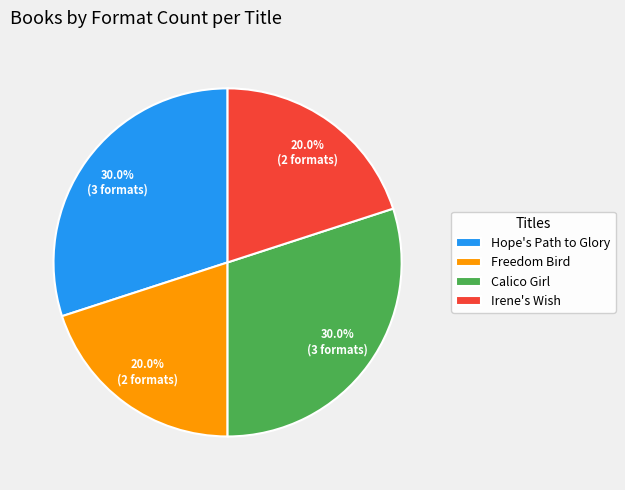

How much of the chart is everything except Calico Girl?

70.0%